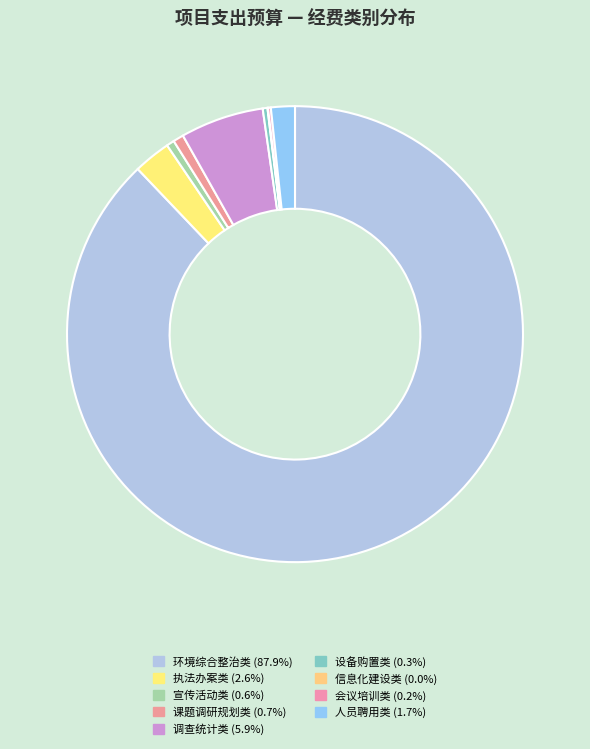

To the nearest percent, what is the difference between the largest and smallest slice percentages?

88%